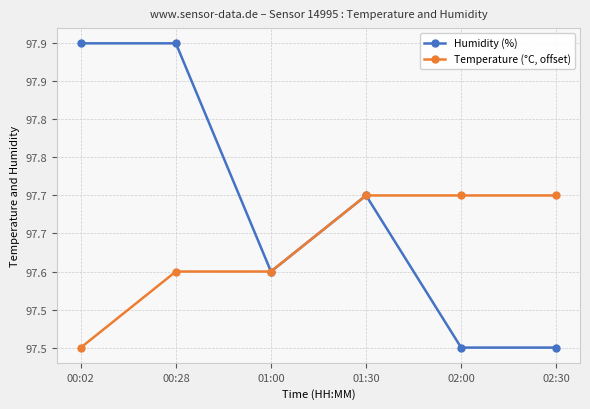

What are all the series names shown in the legend?

Humidity (%), Temperature (°C, offset)